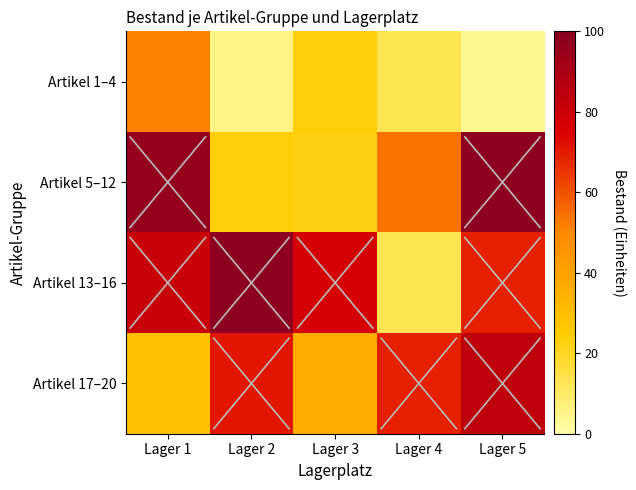

At which category does the chart reach its peak across all series?

Lager 5